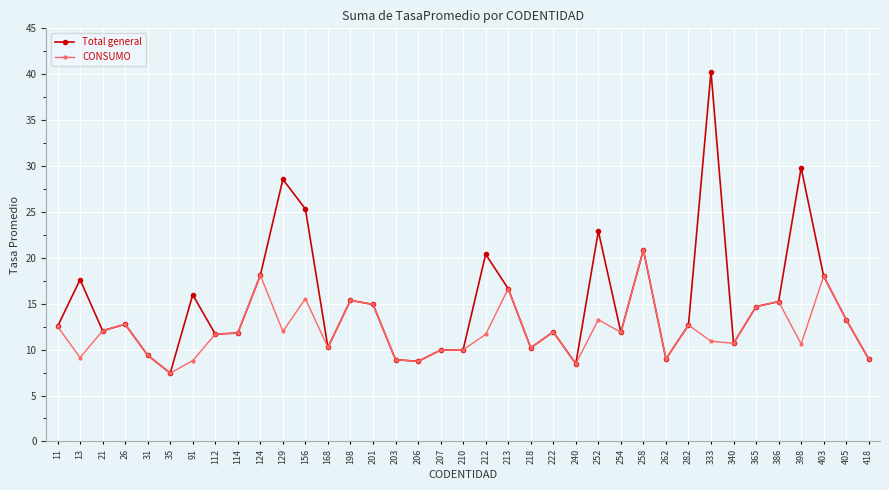

At which category does Total general reach its first local peak?

13